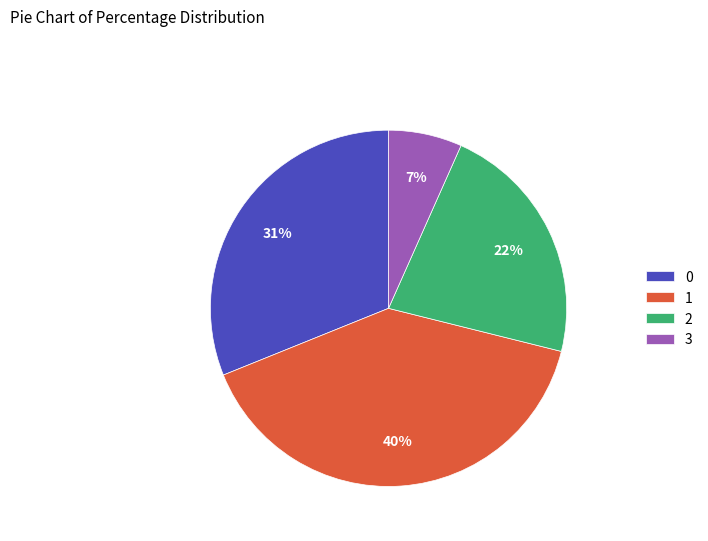

Is there a majority slice in this chart?

No